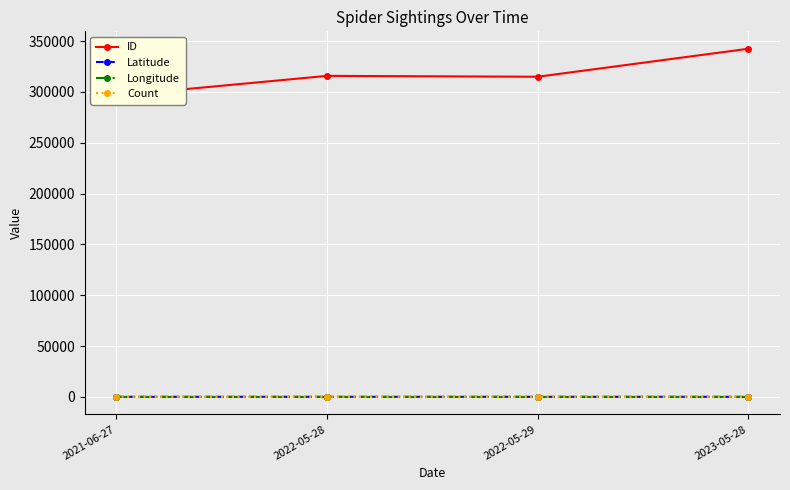

True or false: ID and Longitude intersect in this chart.

False